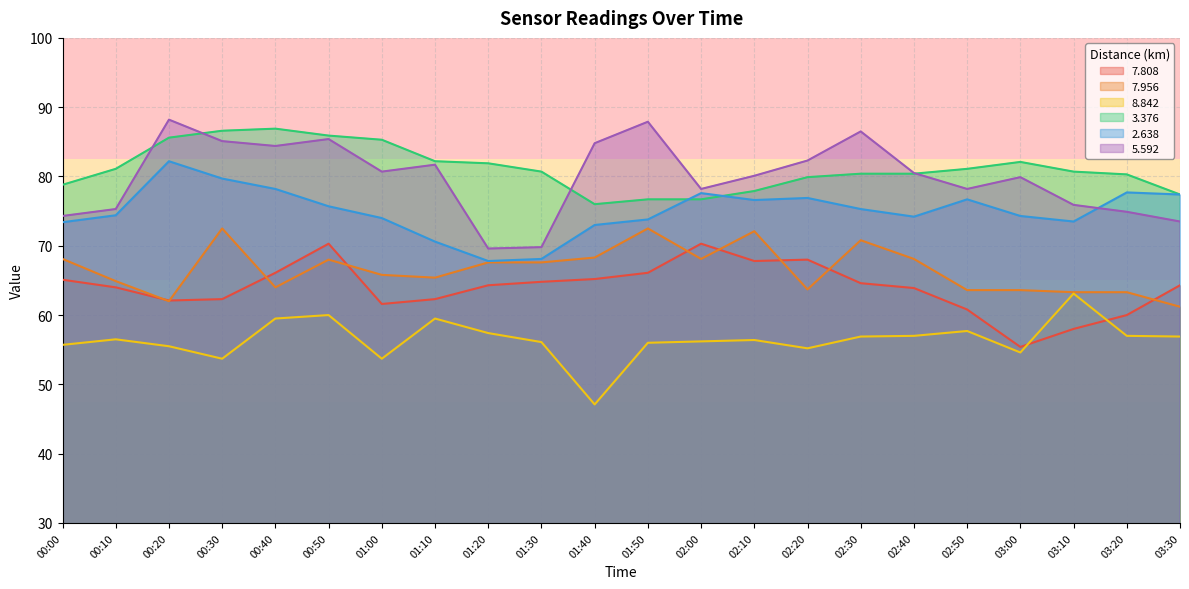

How many lines are shown in the chart?

6